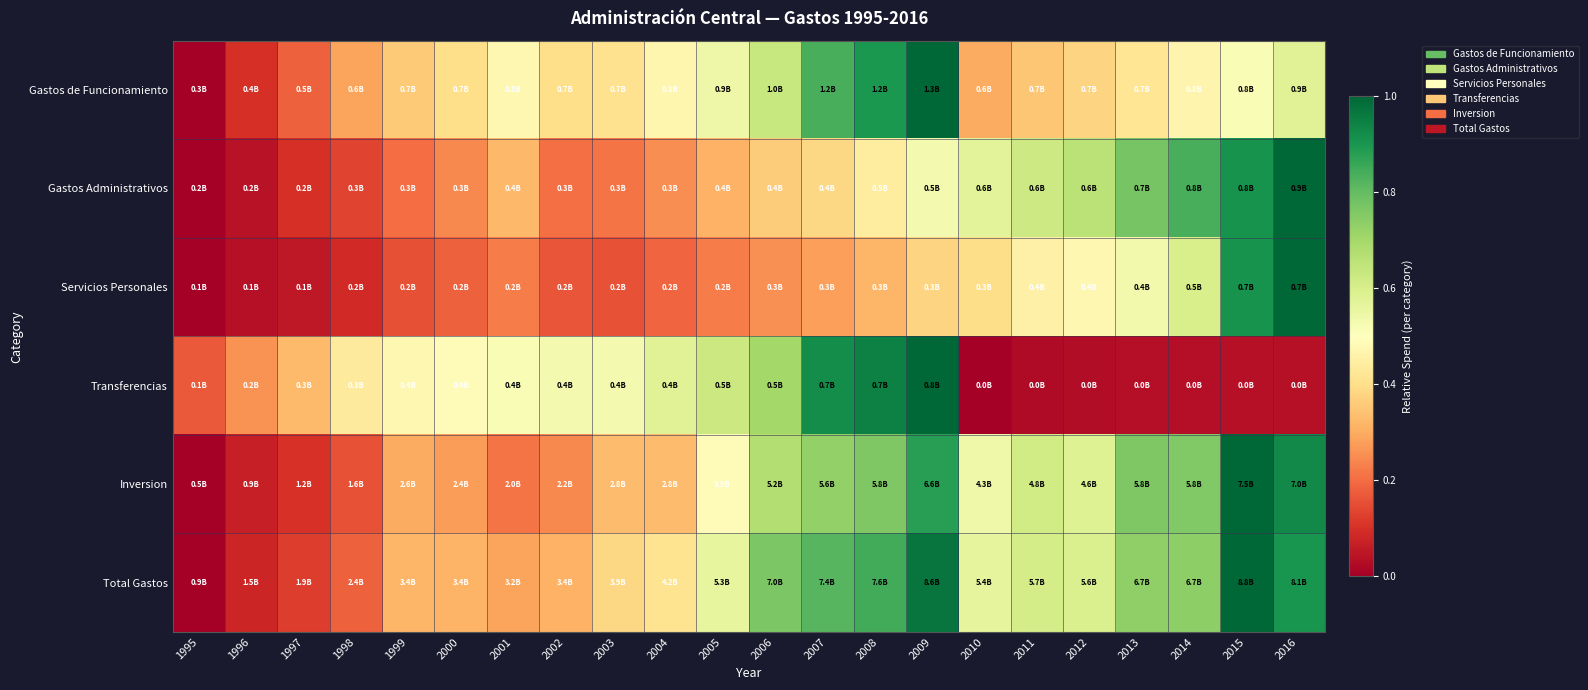

Count the number of categories in the chart.

22